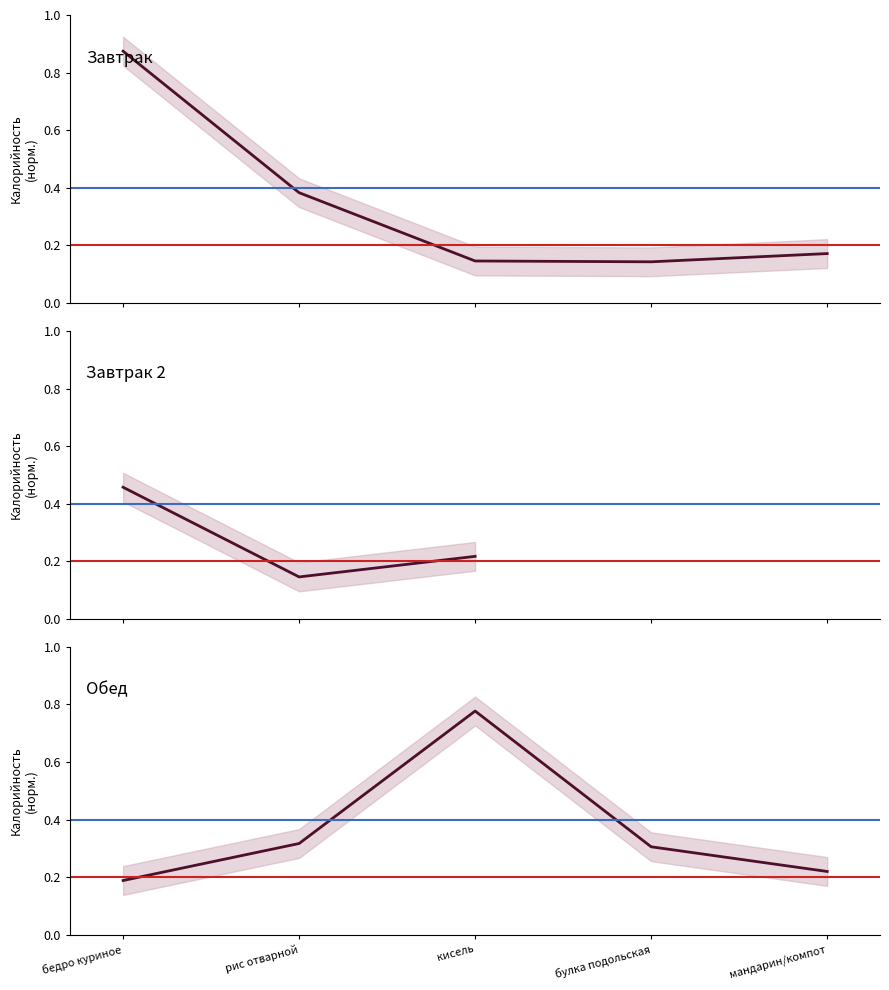

The Обед series shows 0.4 at булка подольская. True or false?

False